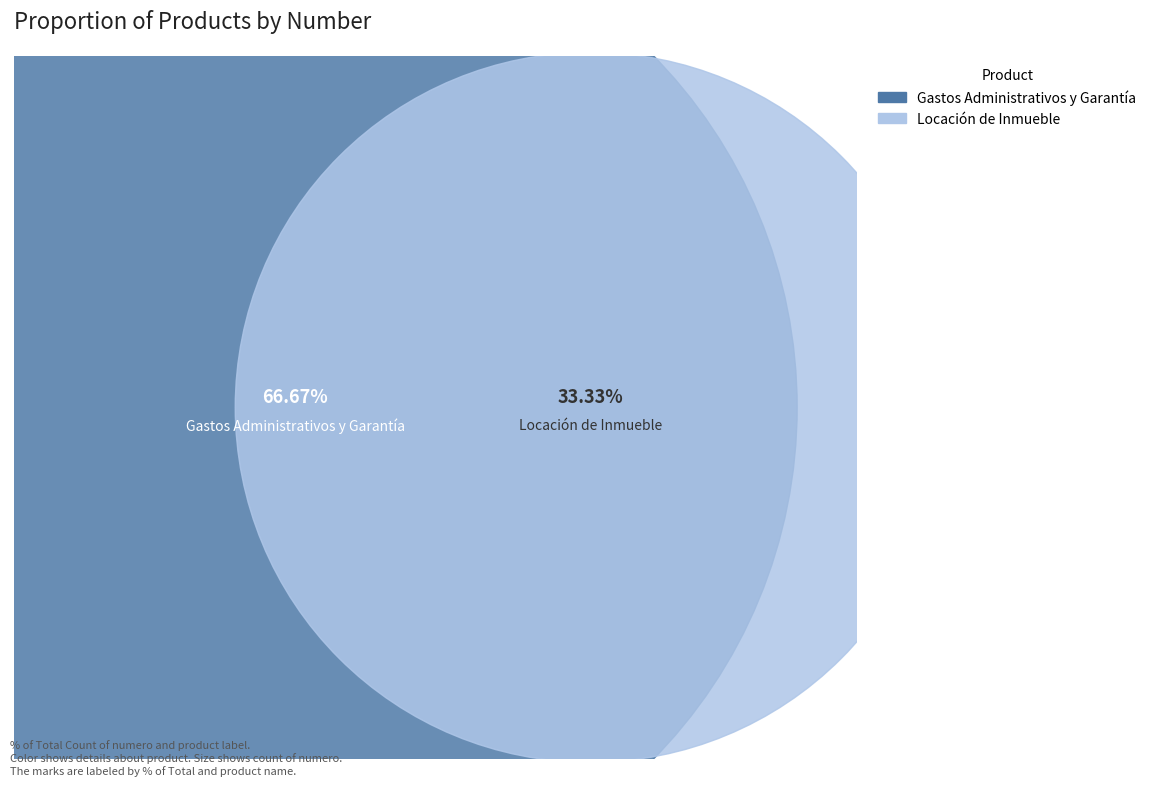

To the nearest percent, what is the average slice percentage?

50%